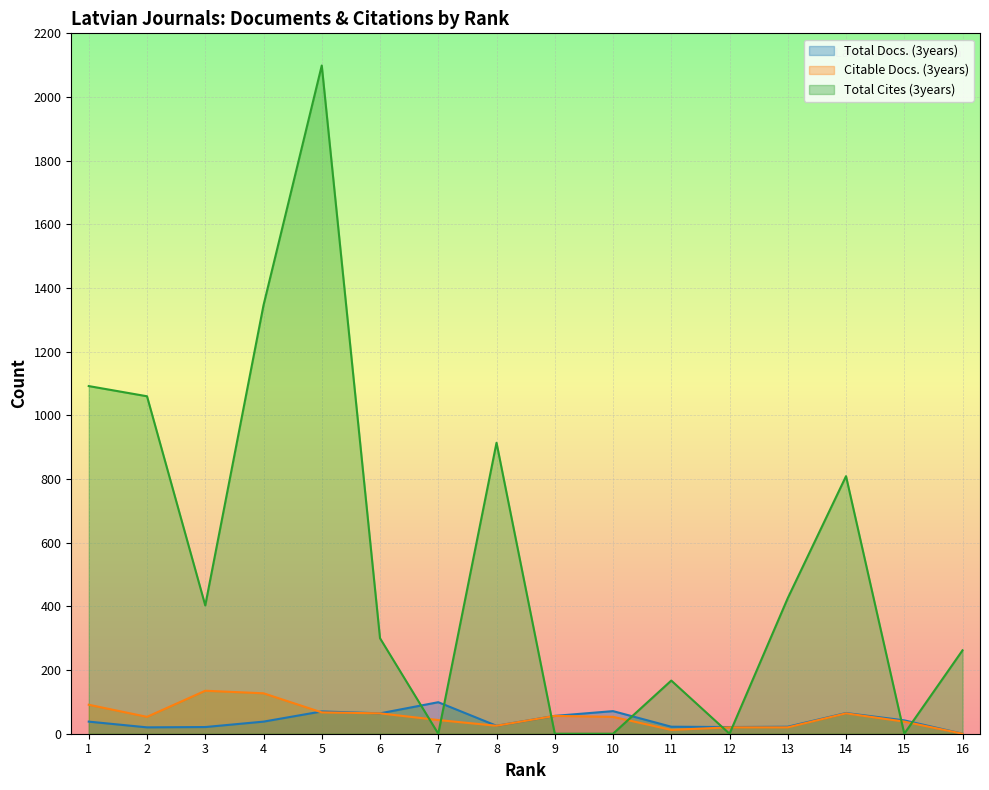

Reading left to right, extract all data points from this chart.

Total Docs. (3years): 1=38	2=20	3=21	4=38	5=70	6=64	7=99	8=25	9=56	10=71	11=22	12=21	13=22	14=65	15=42	16=0
Citable Docs. (3years): 1=91	2=53	3=135	4=127	5=67	6=64	7=43	8=25	9=56	10=53	11=12	12=20	13=20	14=64	15=38	16=0
Total Cites (3years): 1=1092	2=1060	3=403	4=1346	5=2099	6=300	7=0	8=914	9=0	10=0	11=167	12=0	13=426	14=809	15=0	16=262